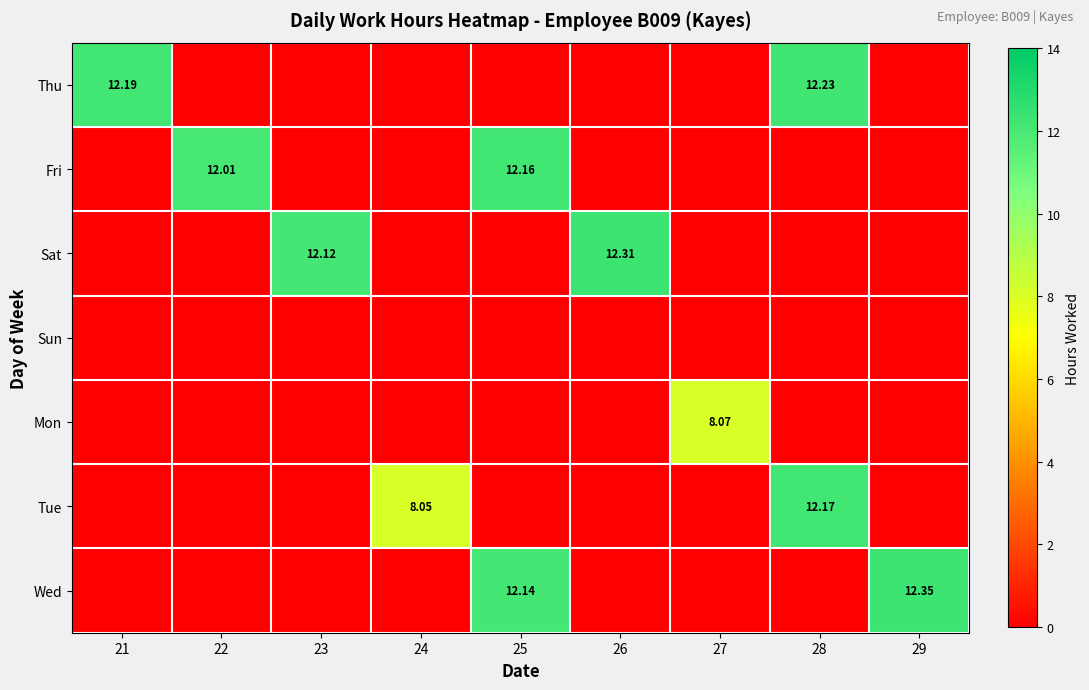

At which label is Fri closest to 6?

21